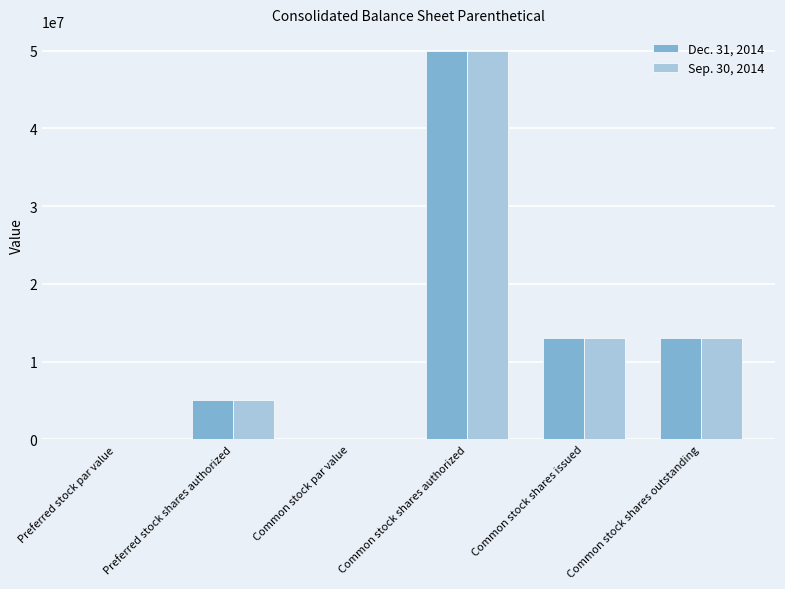

What is the greatest value displayed?

50000000.0